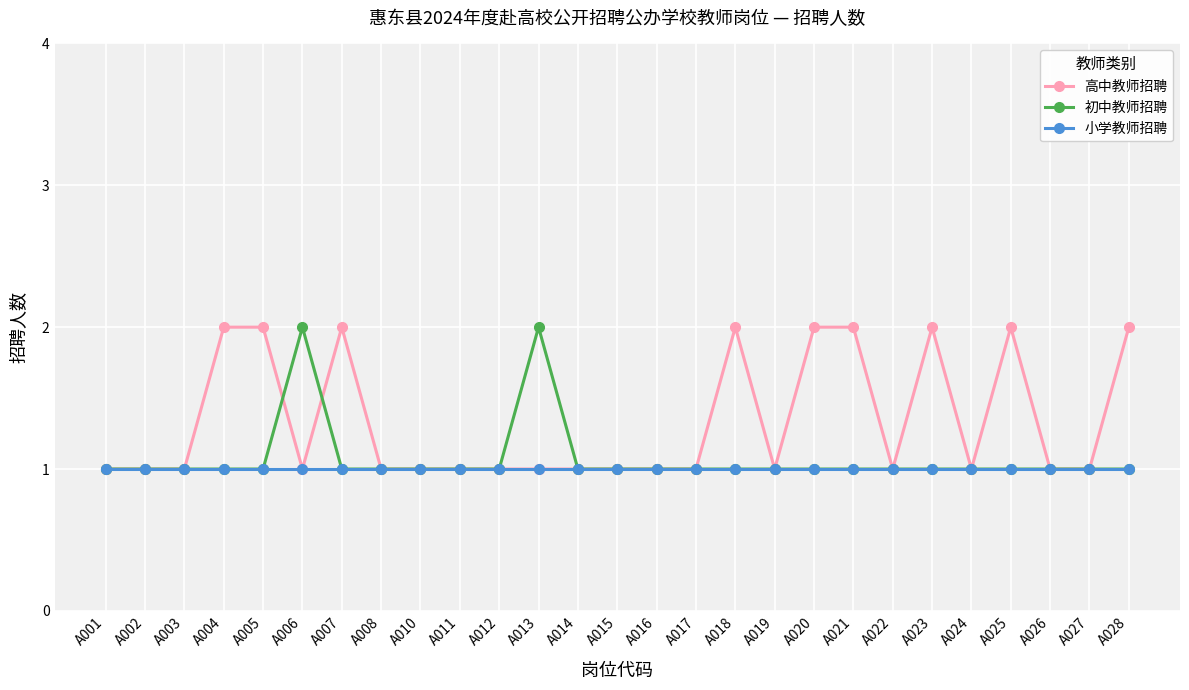

What is the value of the 高中教师招聘 point at the 24th from the left?

2